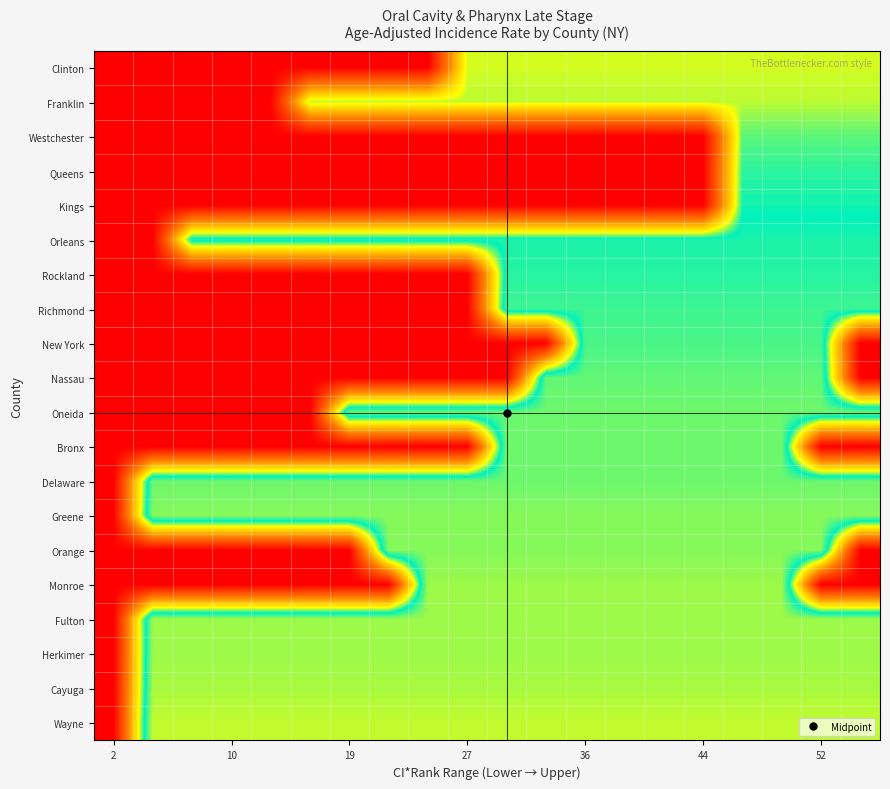

Count the number of categories in the chart.

20